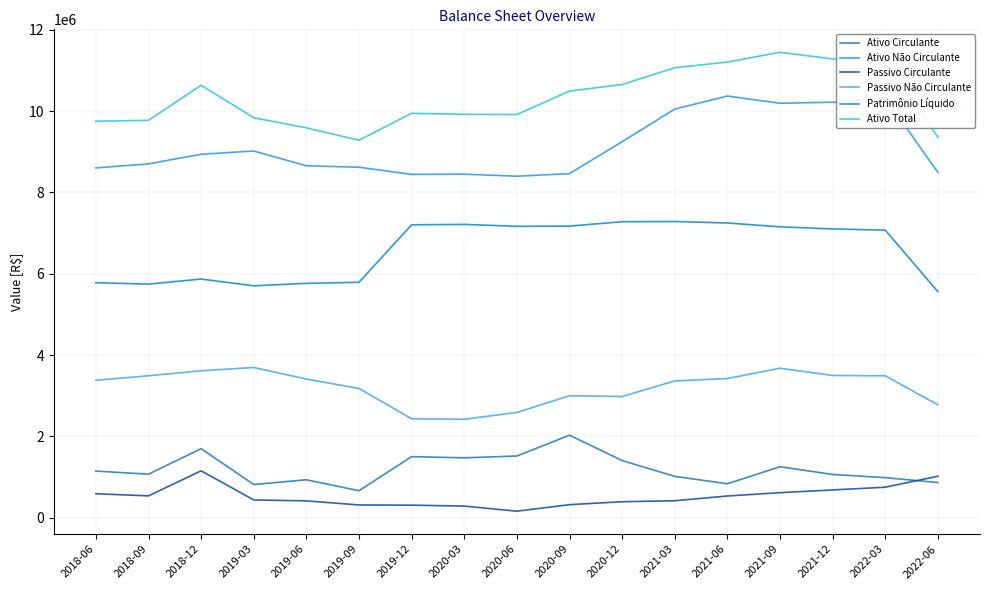

Which series has the largest total across all categories?

Ativo Total